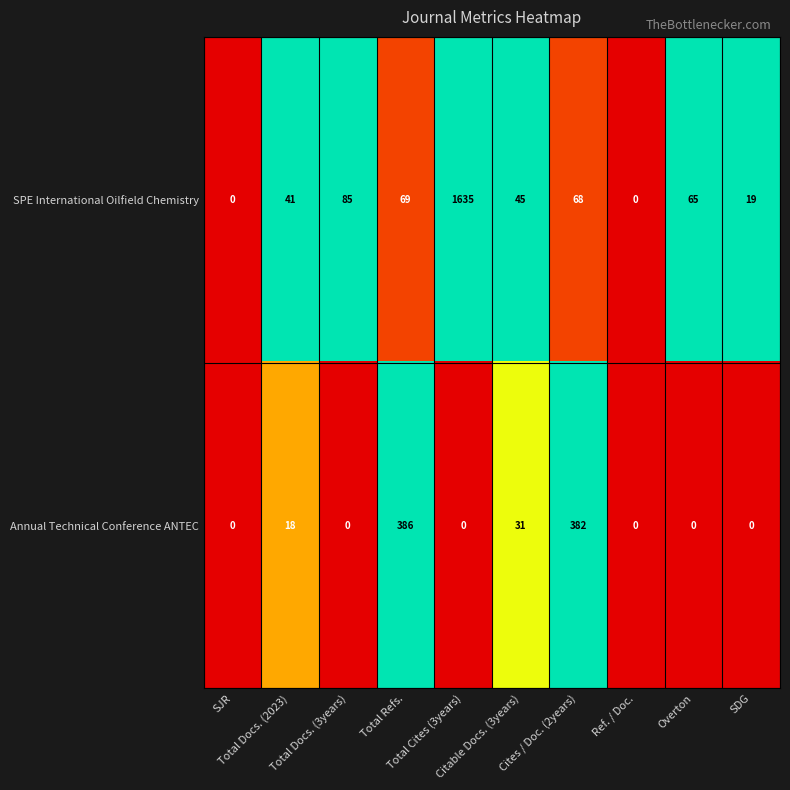

List the series in order of their overall mean, highest first.

SPE International Oilfield Chemistry, Annual Technical Conference ANTEC